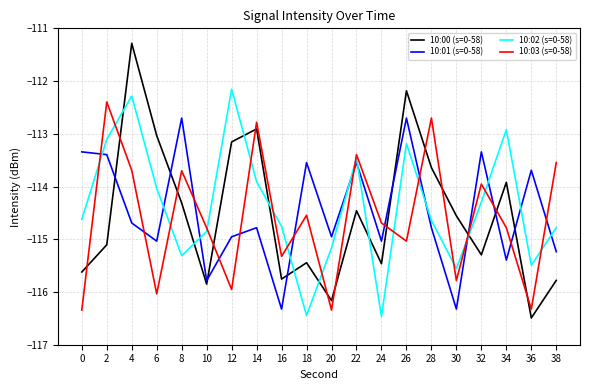

List the series in order of their overall mean, lowest first.

10:03 (s=0-58), 10:00 (s=0-58), 10:01 (s=0-58), 10:02 (s=0-58)